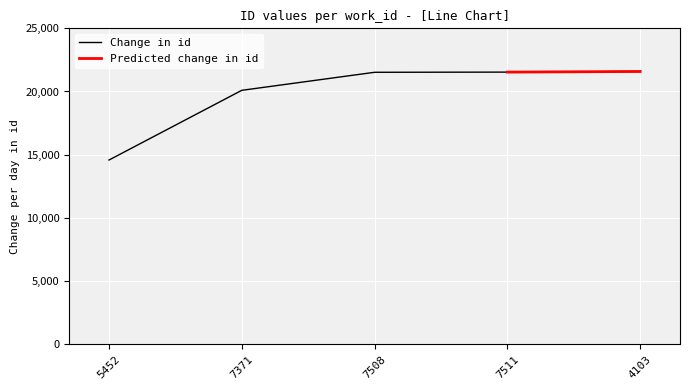

What is the label of the 2nd point from the left?

7371